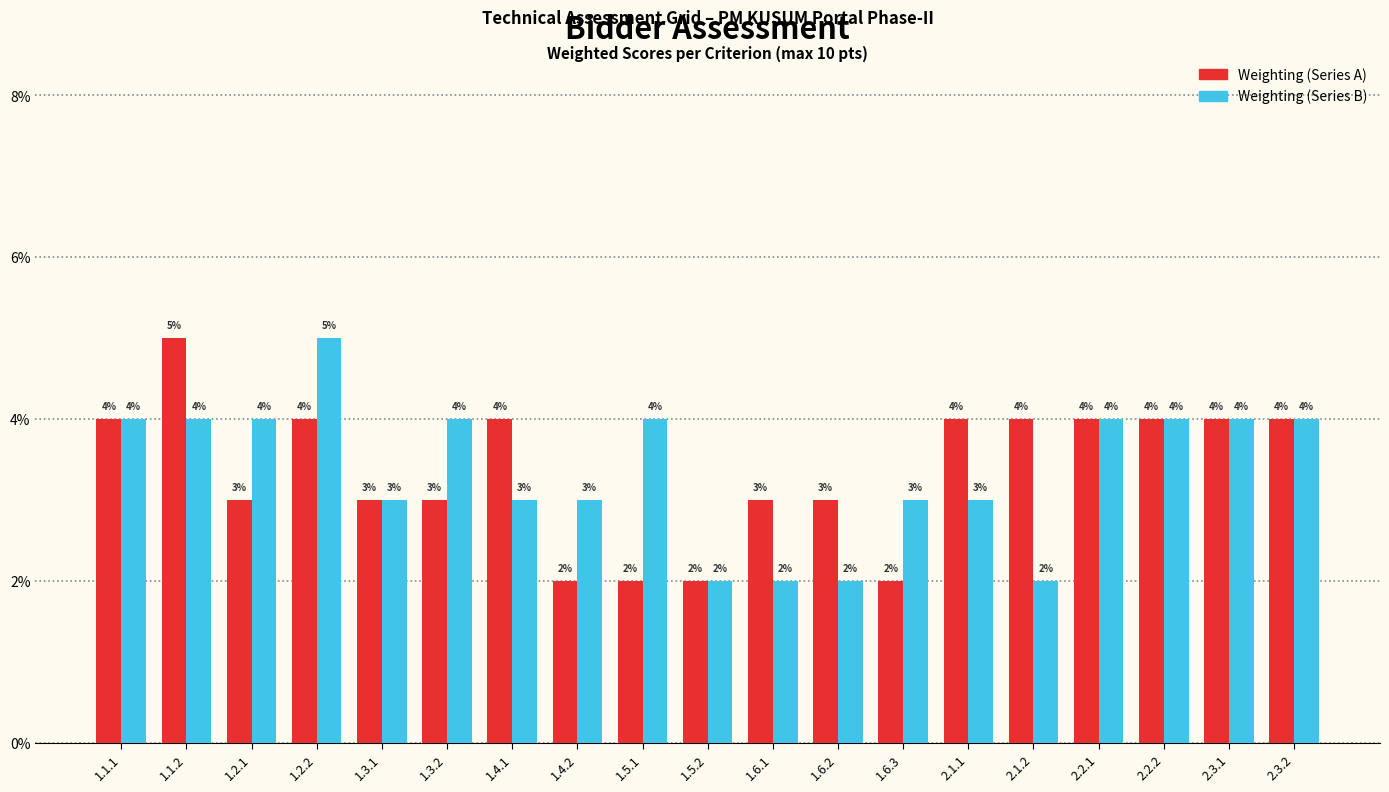

At how many categories does at least one series exceed 0?

19